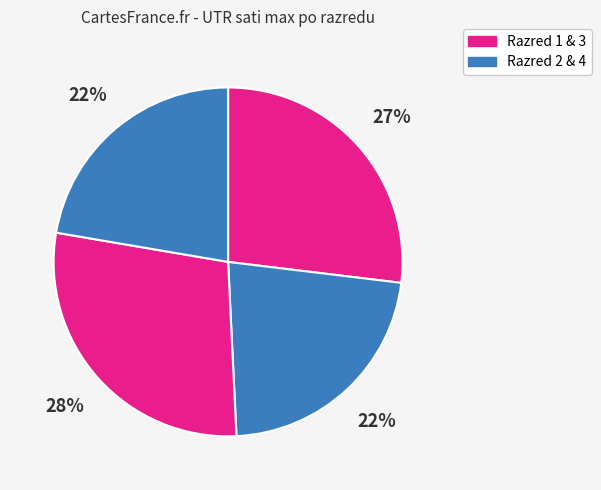

How many segments does this pie chart have?

4